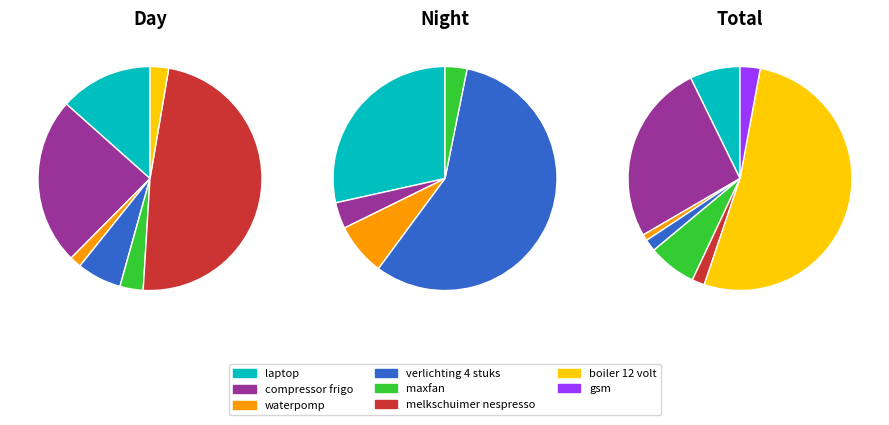

Which category has the biggest portion of the pie?

boiler 12 volt